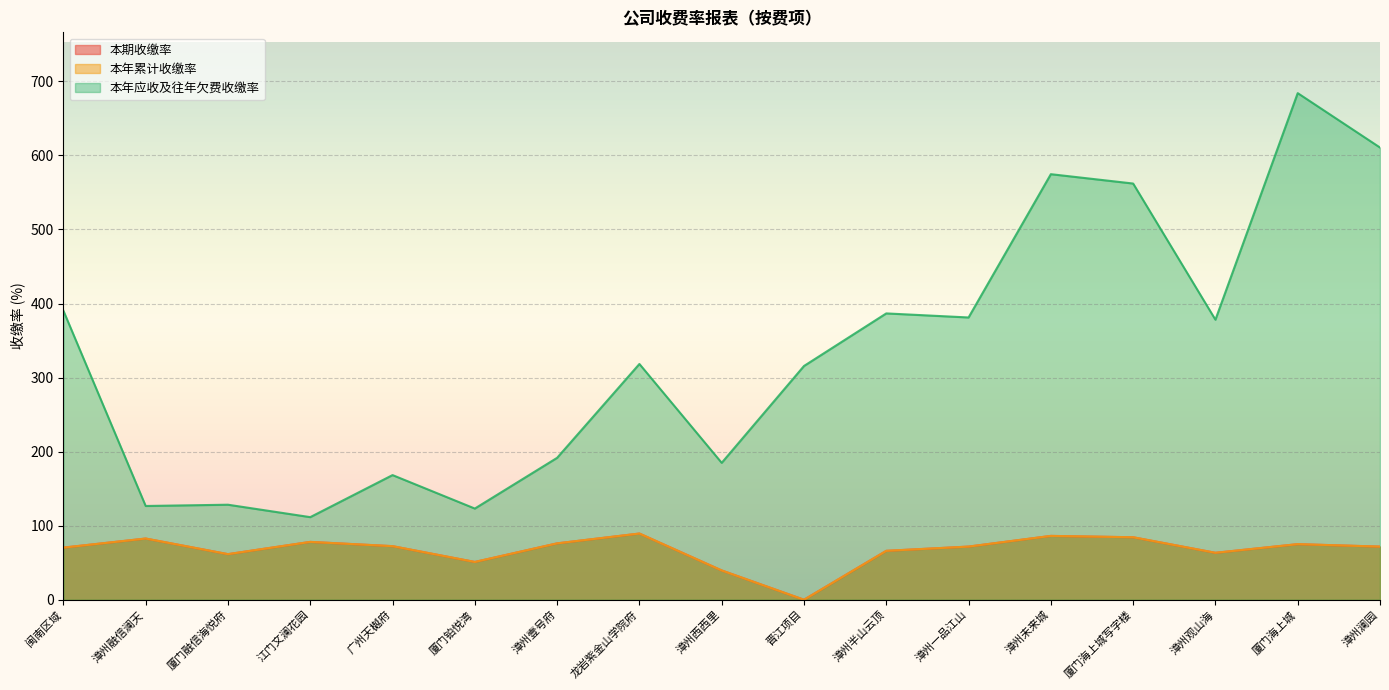

Where does the 本年累计收缴率 series first go above 71?

漳州融信澜天